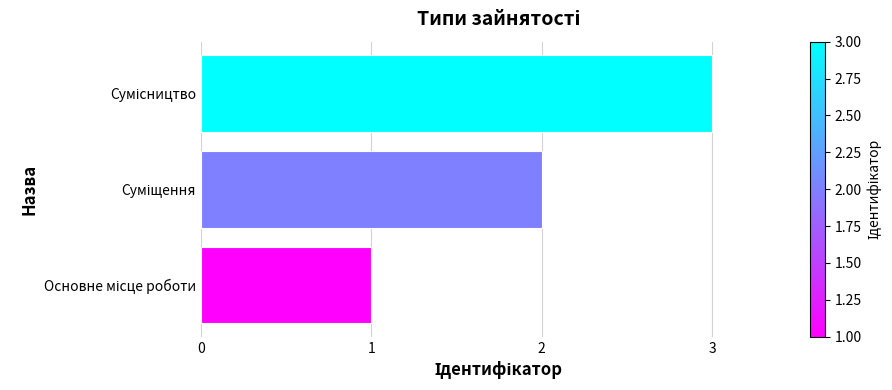

What is the greatest value displayed?

3